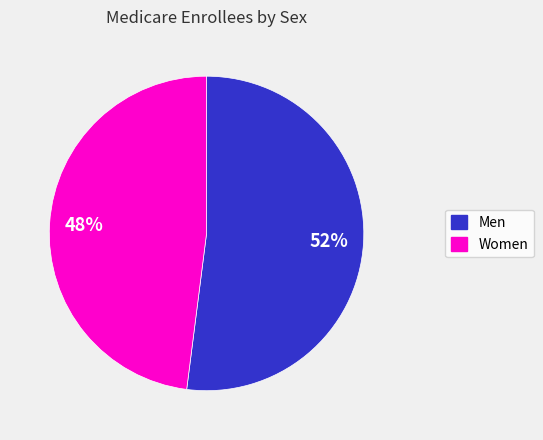

What is the largest slice in the pie chart?

Men